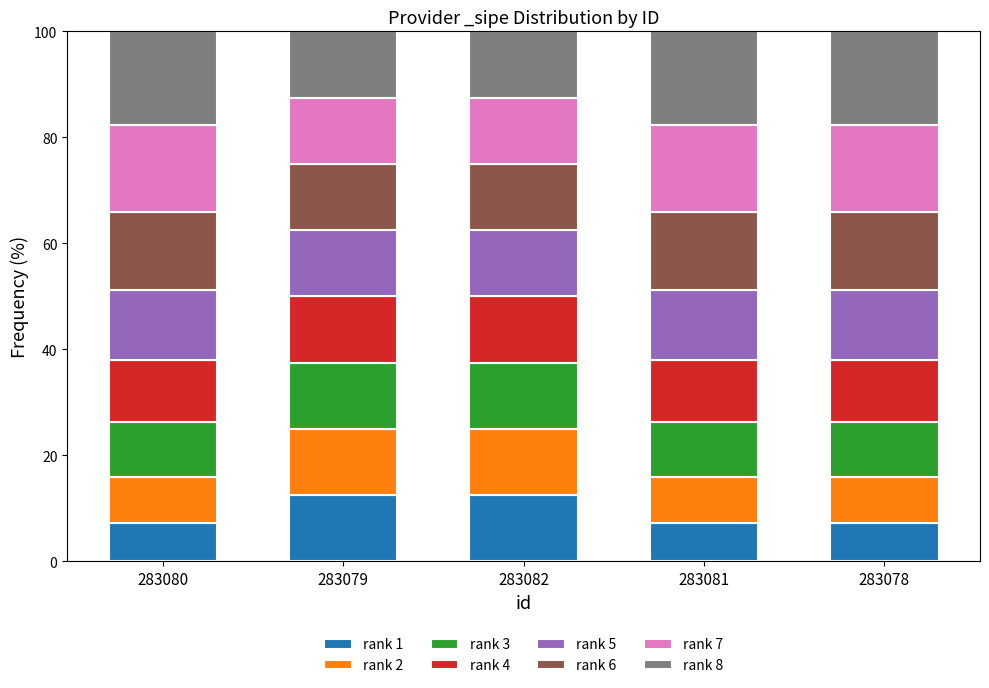

What is the highest value of the rank 1 series?

12.5